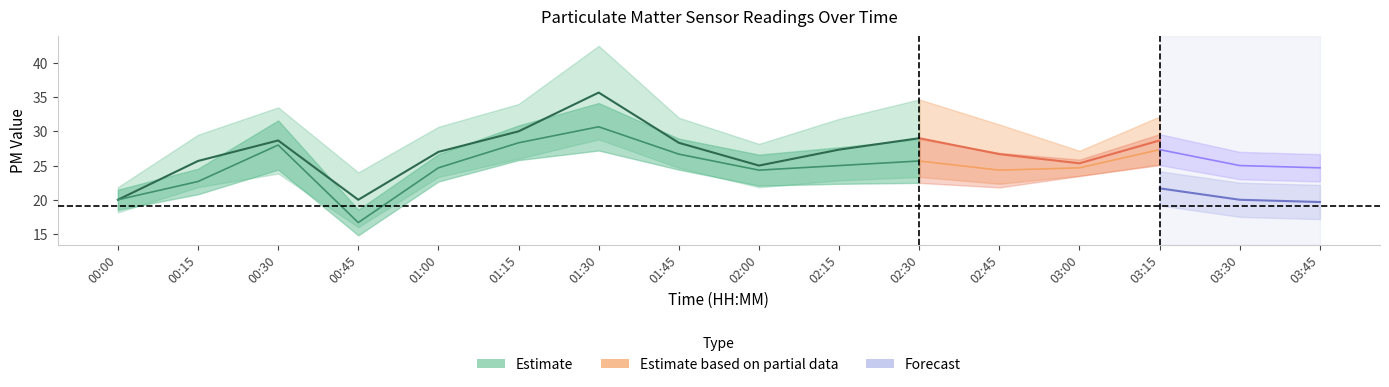

True or false: P0 and P2 cross at least once.

False